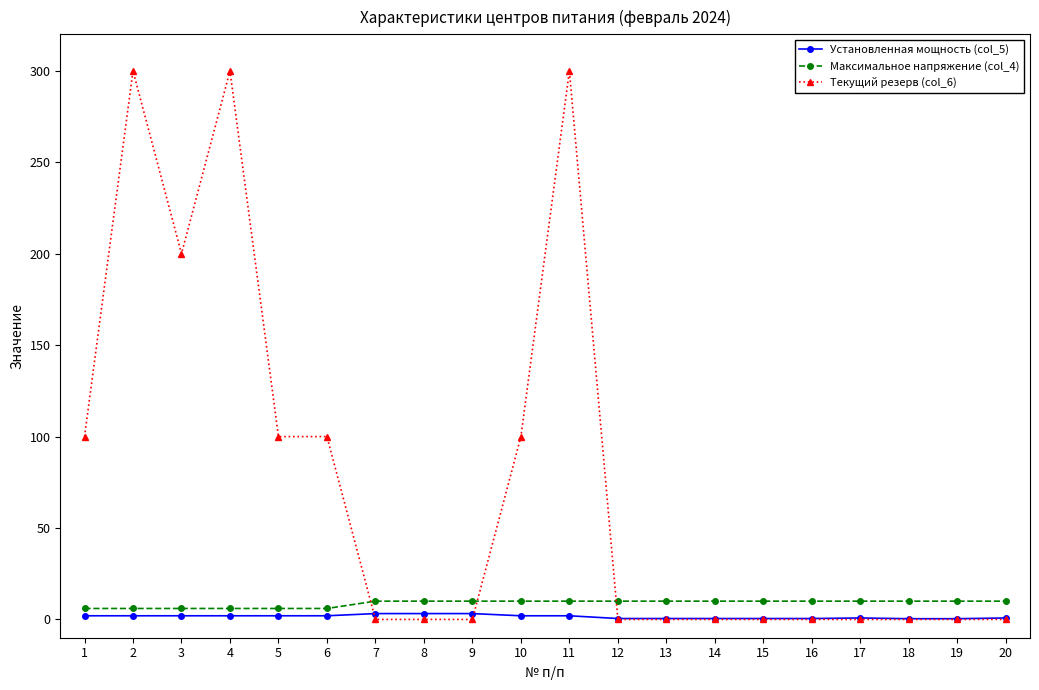

What is the sum of all Максимальное напряжение (col_4) values?

176.0